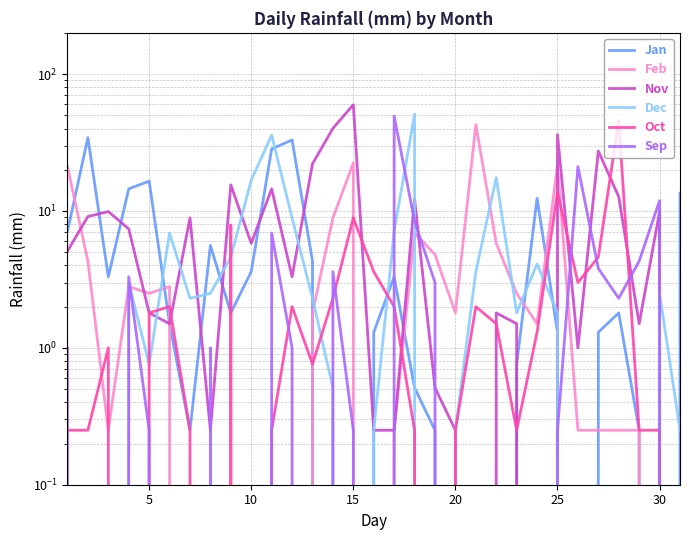

What are all the series names shown in the legend?

Jan, Feb, Nov, Dec, Oct, Sep